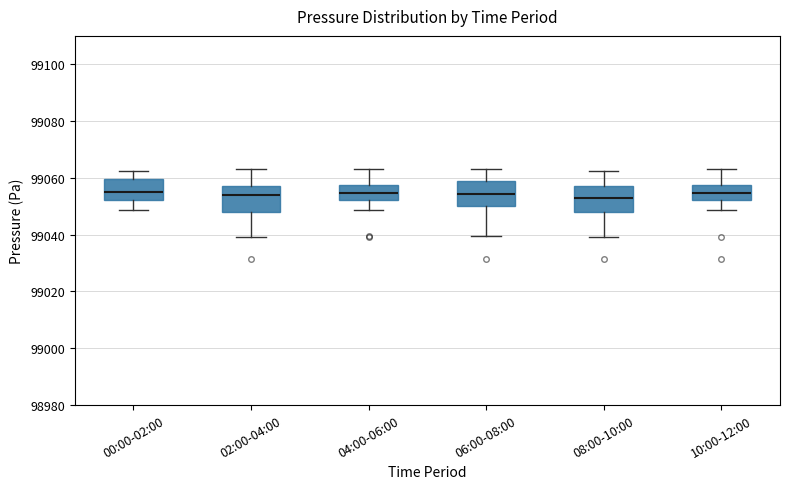

Reading left to right, read every box against the y-axis: the position of its median line, the range the box covers, and the ends of its whiskers. The values are not printed on the chart, so give them approximately, as read against the axis.

00:00-02:00: median 99054, box 99052 to 99060, whiskers 99048 to 99062
02:00-04:00: median 99054, box 99048 to 99058, whiskers 99040 to 99064
04:00-06:00: median 99054, box 99052 to 99058, whiskers 99048 to 99064
06:00-08:00: median 99054, box 99050 to 99058, whiskers 99040 to 99064
08:00-10:00: median 99052, box 99048 to 99058, whiskers 99040 to 99062
10:00-12:00: median 99054, box 99052 to 99058, whiskers 99048 to 99064